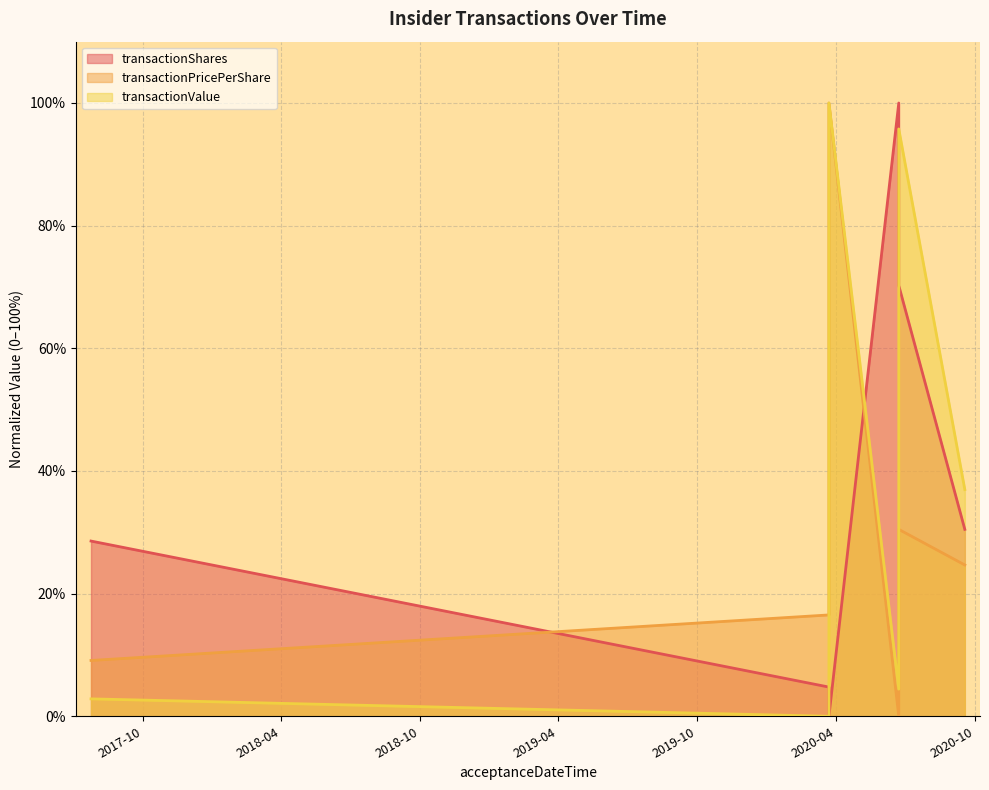

Which series ends up on top after the final intersection of transactionValue and transactionShares?

transactionValue